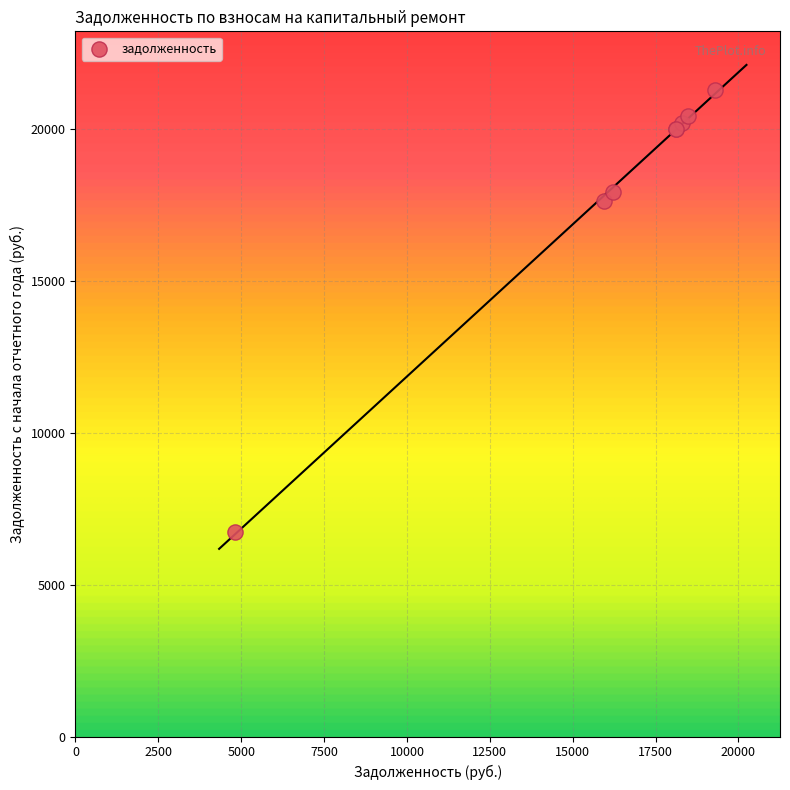

What Y value in the scatter plot is closest to 13999?

17608.6